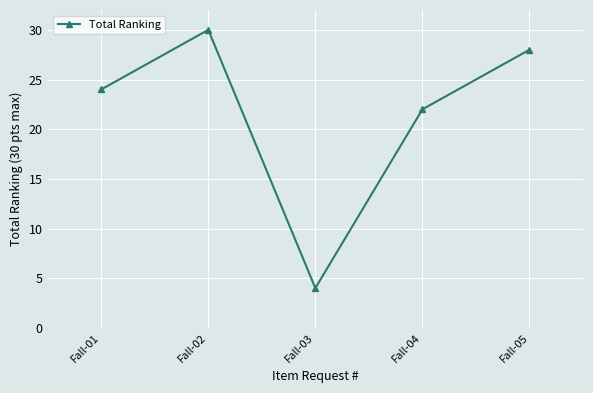

How many interior local valleys (lower than both neighbors) does the data have?

1